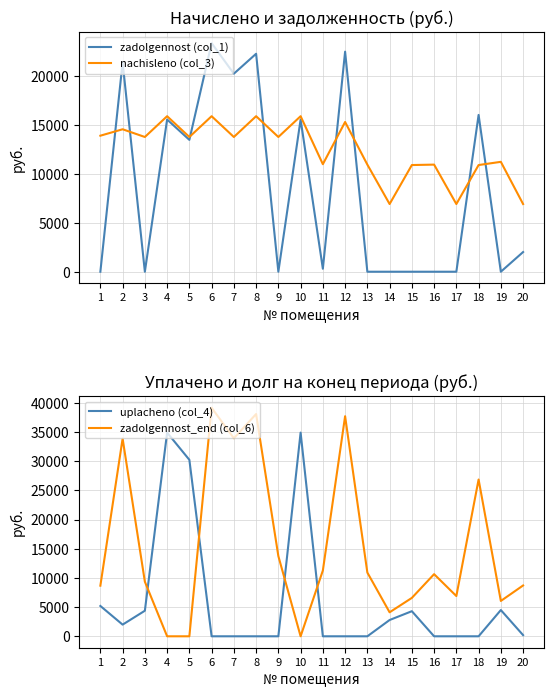

Between which two adjacent categories do zadolgennost (col_1) and uplacheno (col_4) first intersect?

1 and 2